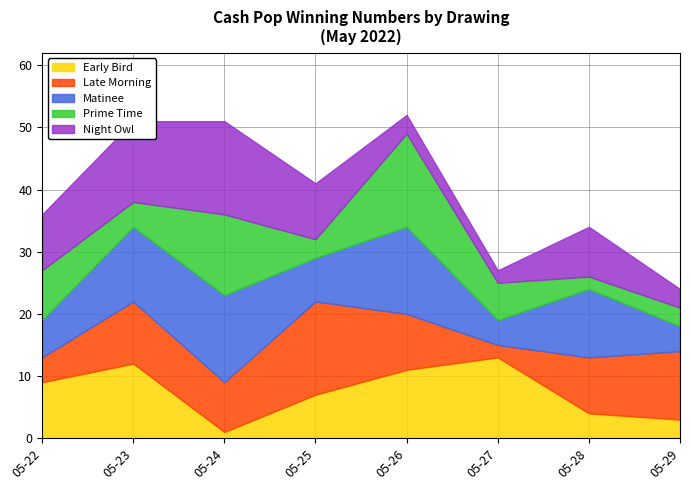

Reading left to right, list all the values displayed in this chart.

Early Bird: 05-22=9	05-23=12	05-24=1	05-25=7	05-26=11	05-27=13	05-28=4	05-29=3
Late Morning: 05-22=4	05-23=10	05-24=8	05-25=15	05-26=9	05-27=2	05-28=9	05-29=11
Matinee: 05-22=6	05-23=12	05-24=14	05-25=7	05-26=14	05-27=4	05-28=11	05-29=4
Prime Time: 05-22=8	05-23=4	05-24=13	05-25=3	05-26=15	05-27=6	05-28=2	05-29=3
Night Owl: 05-22=9	05-23=13	05-24=15	05-25=9	05-26=3	05-27=2	05-28=8	05-29=3